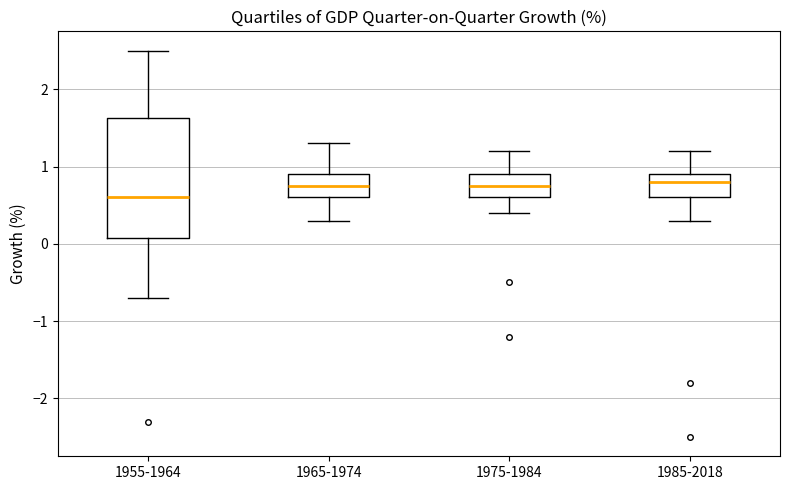

Reading left to right, transcribe this box plot: for each box, give where its median line is, the range the box spans, and where its two whiskers end, as read against the y-axis. The values are not printed on the chart, so give them approximately, as read against the axis.

1955-1964: median 0.6, box 0.1 to 1.6, whiskers -0.7 to 2.5
1965-1974: median 0.8, box 0.6 to 0.9, whiskers 0.3 to 1.3
1975-1984: median 0.8, box 0.6 to 0.9, whiskers 0.4 to 1.2
1985-2018: median 0.8, box 0.6 to 0.9, whiskers 0.3 to 1.2